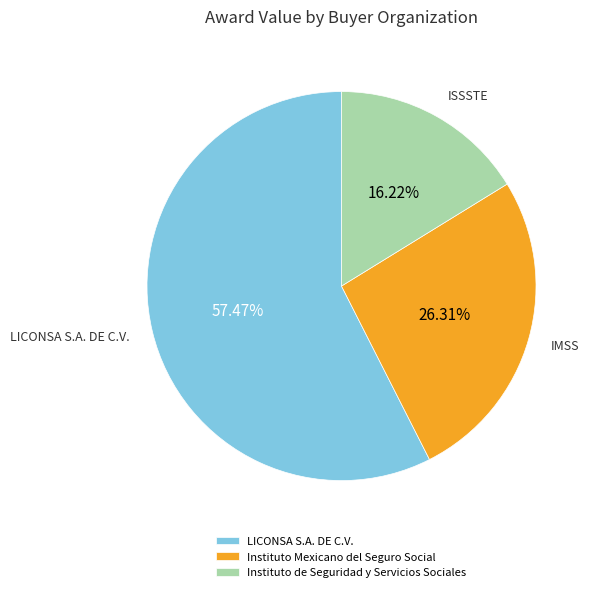

What percentage is the Instituto Mexicano del Seguro Social slice, to the nearest percent?

26%